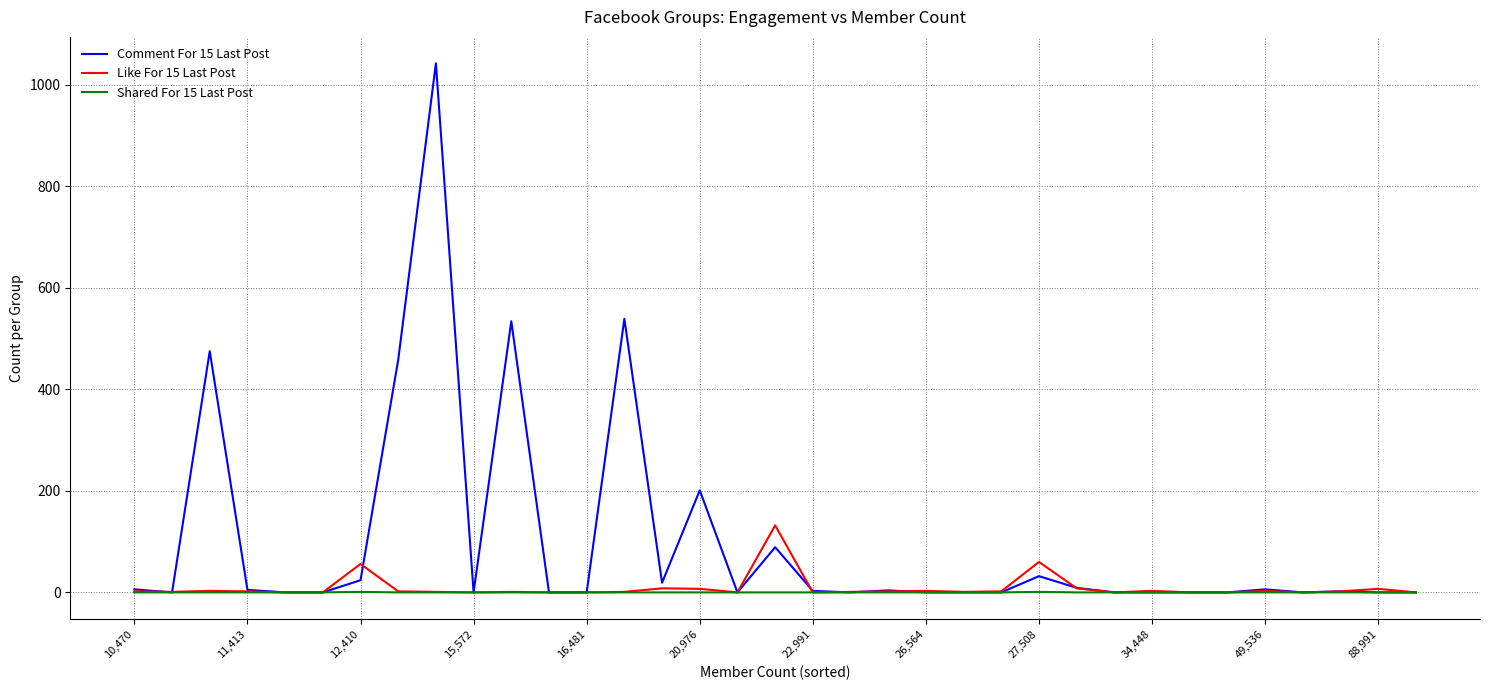

Which series has the largest total across all categories?

Comment For 15 Last Post